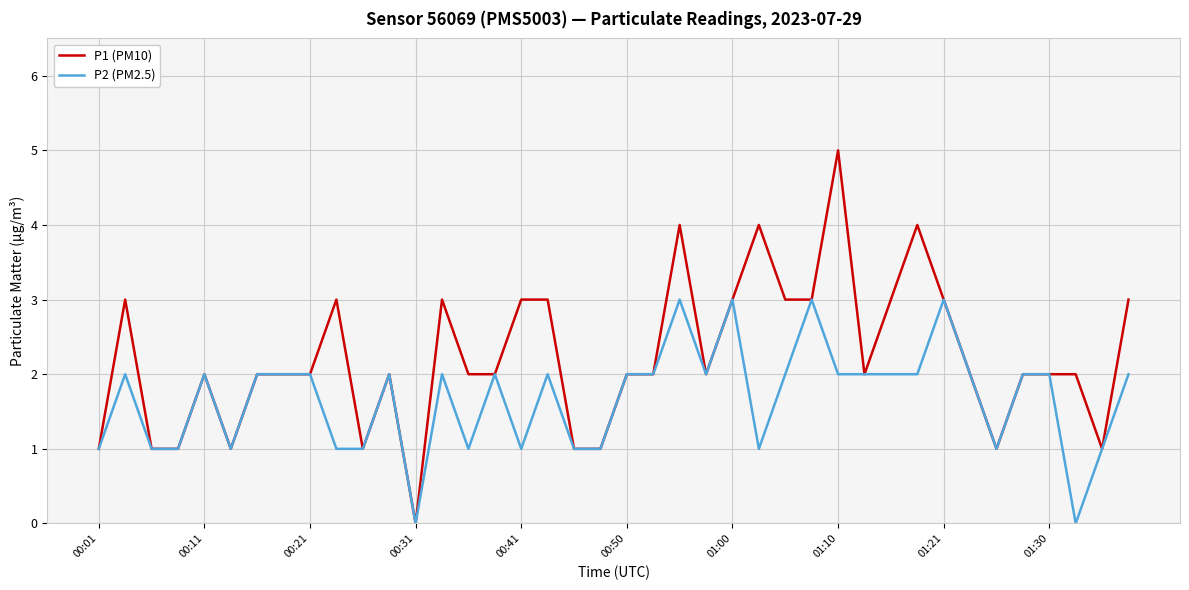

Which series has the largest total across all categories?

P1 (PM10)